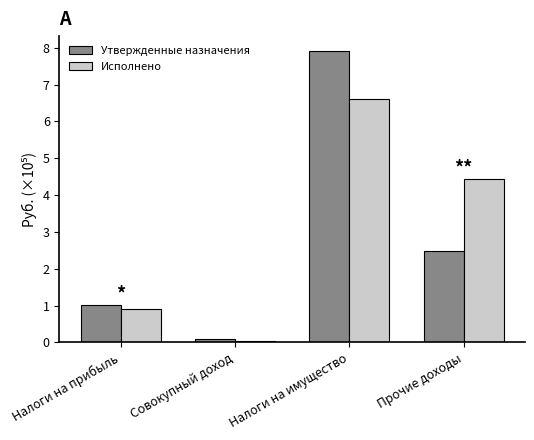

True or false: Утвержденные назначения has a value of 1.0 at Налоги на прибыль.

True